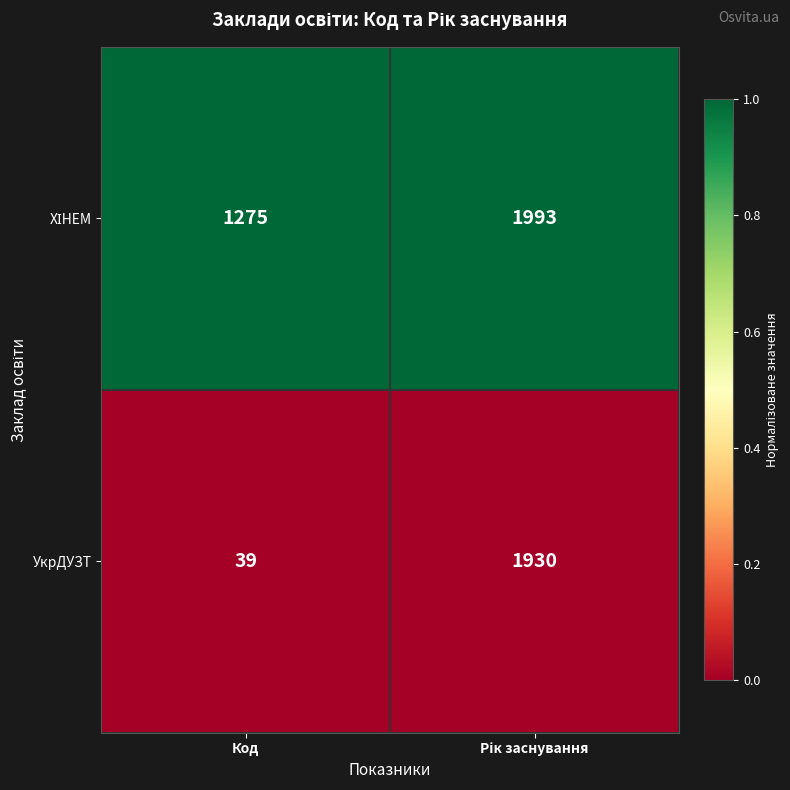

True or false: УкрДУЗТ has a value of 39 at Код.

True